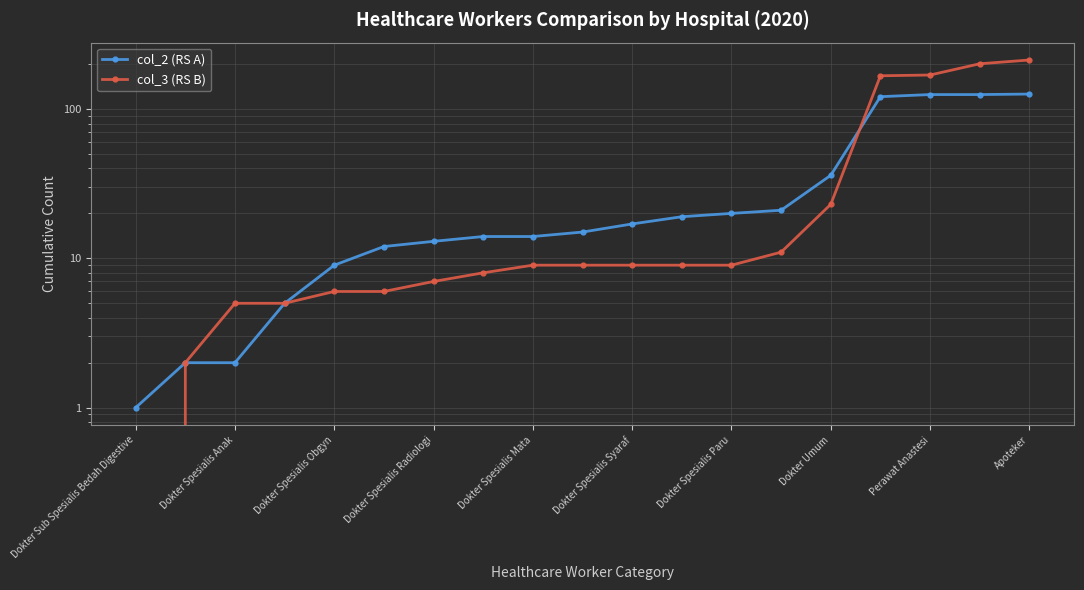

Which series changed the most between Dokter Spesialis Mata and Dokter Umum?

col_2 (RS A)